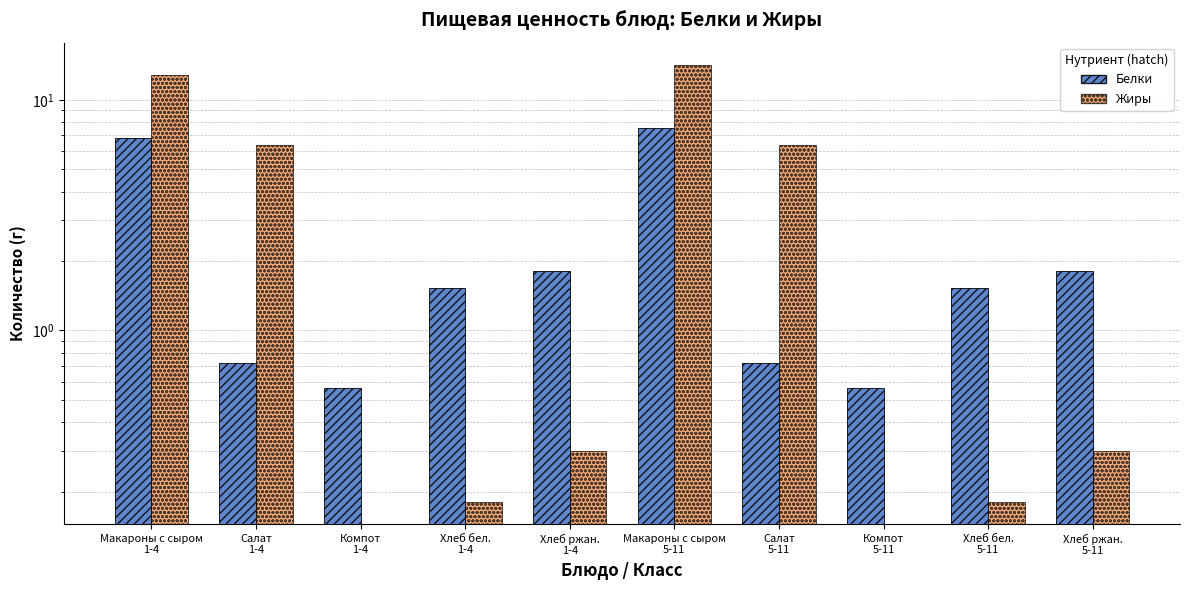

What is the average value of the Жиры series?

4.1